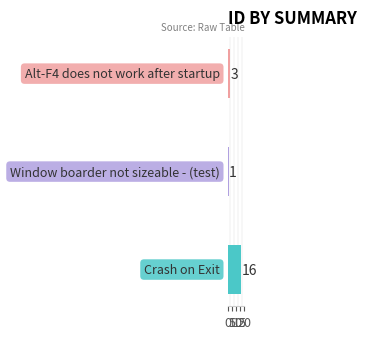

What is the sum of the values at Alt-F4 does not work after startup and Crash on Exit?

19